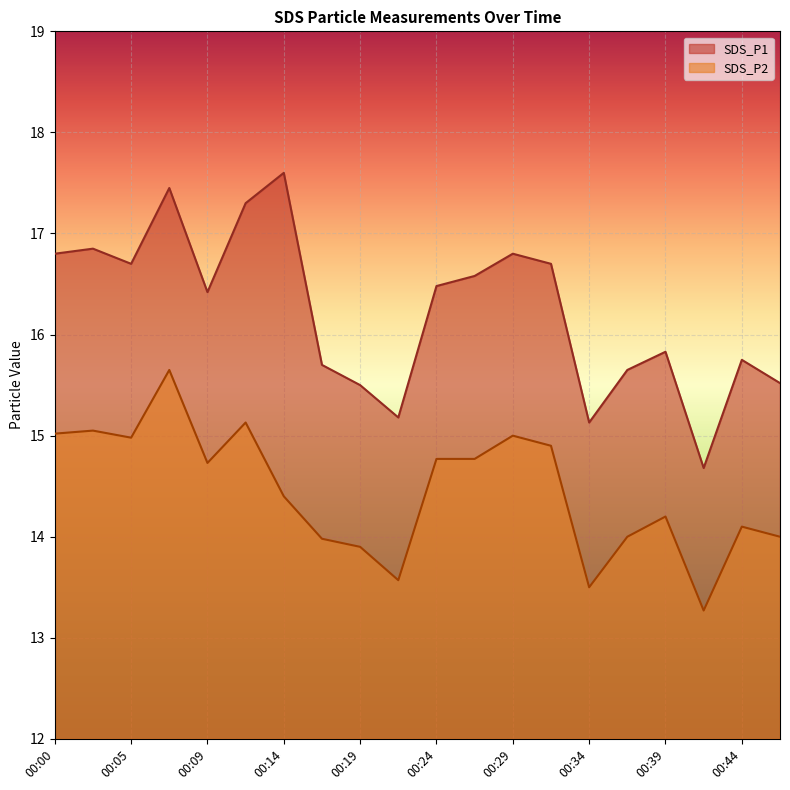

Where is the first local maximum for SDS_P1?

00:02